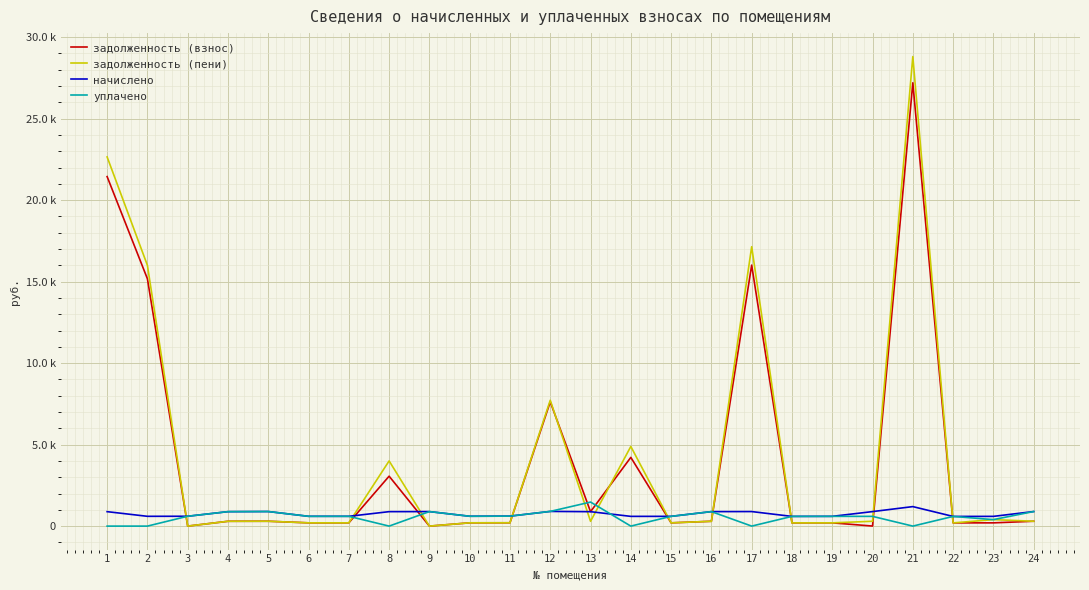

Reading right to left, what are all the values shown in this chart?

задолженность (взнос): 24=298.0	23=199.1	22=198.2	21=27196.8	20=3.5	19=199.7	18=198.5	17=16012.3	16=296.2	15=199.7	14=4216.7	13=885.8	12=7624.8	11=203.9	10=201.5	9=0.0	8=3062.9	7=200.3	6=200.3	5=298.0	4=295.6	3=0.0	2=15173.9	1=21442.7
задолженность (пени): 24=298.0	23=398.2	22=197.9	21=28805.2	20=296.8	19=199.7	18=198.5	17=17141.0	16=295.3	15=199.7	14=4884.4	13=295.0	12=7721.9	11=203.9	10=201.5	9=0.0	8=3999.4	7=200.3	6=200.3	5=298.0	4=295.6	3=0.0	2=15999.3	1=22649.8
начислено: 24=894.1	23=597.3	22=593.6	21=1196.4	20=890.5	19=599.1	18=595.5	17=892.3	16=888.7	15=599.1	14=597.3	13=885.0	12=901.4	11=611.9	10=604.6	9=890.5	8=886.8	7=600.9	6=600.9	5=894.1	4=886.8	3=604.6	2=600.9	1=886.8
уплачено: 24=894.1	23=398.2	22=594.0	21=0.0	20=597.1	19=599.1	18=595.5	17=0.0	16=889.5	15=599.1	14=0.0	13=1475.0	12=902.0	11=611.9	10=604.6	9=890.5	8=0.0	7=600.9	6=600.9	5=894.1	4=886.8	3=604.6	2=0.0	1=0.0